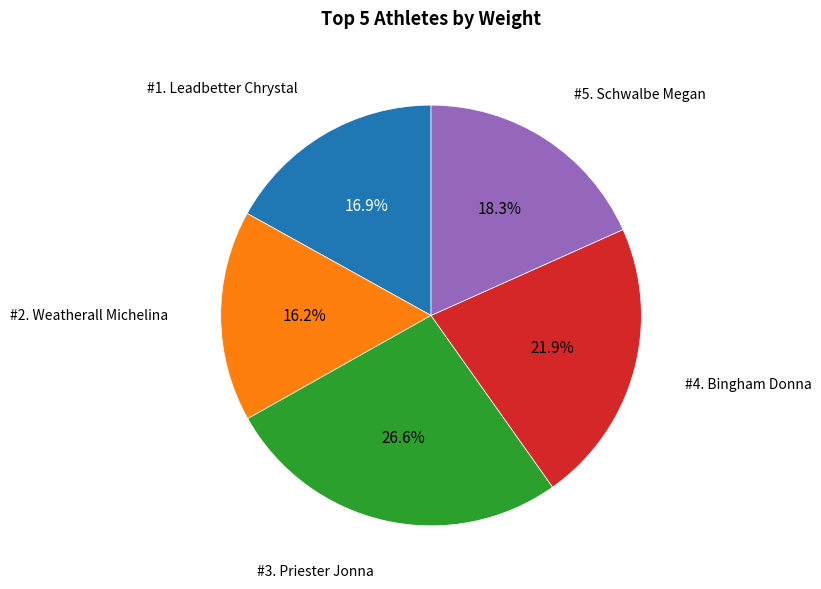

How many segments does this pie chart have?

5